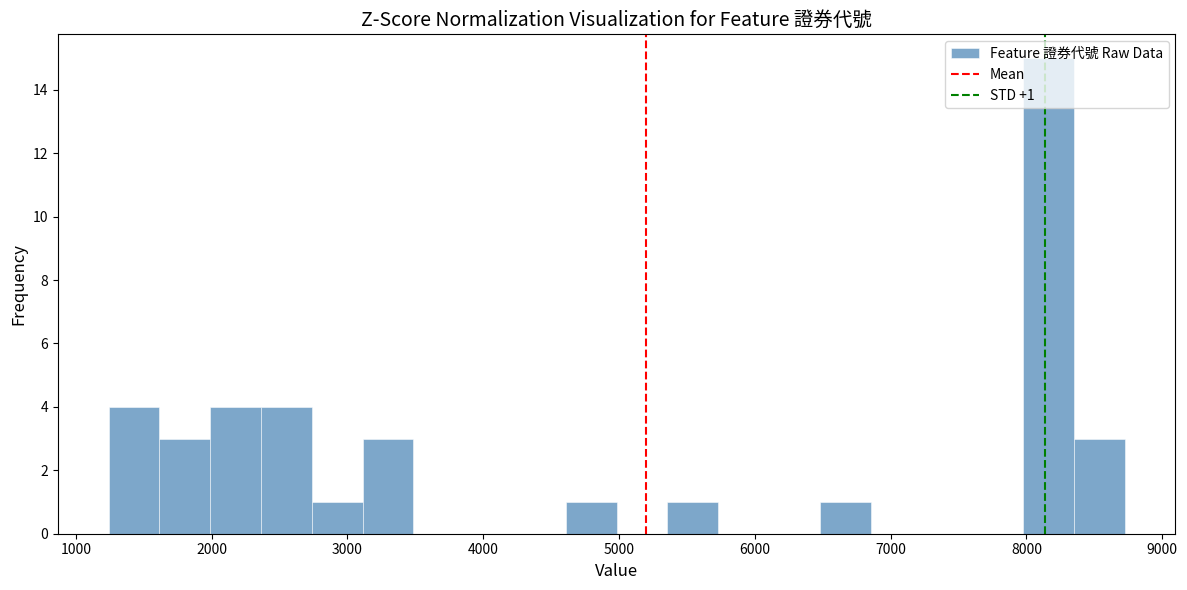

Read against the x-axis, roughly where is the centre of the tallest bar?

8200